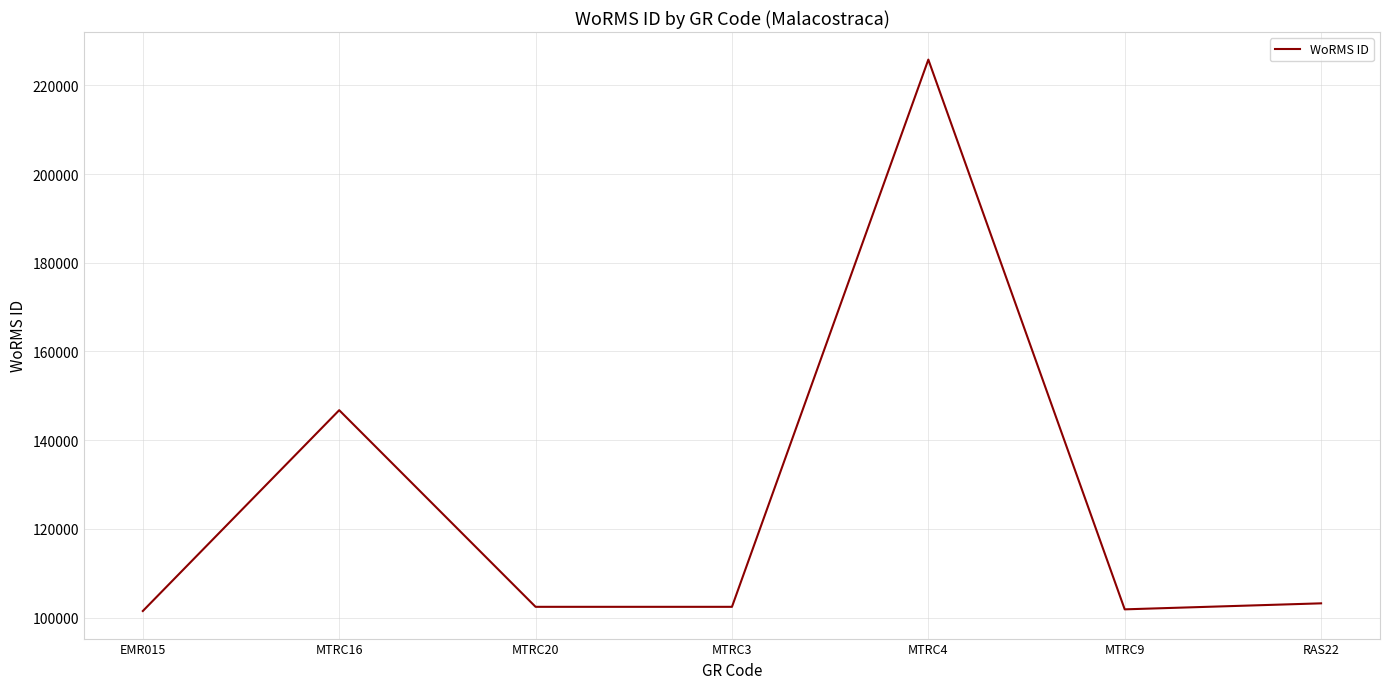

True or false: there are more than 2 points higher than both neighbors.

False